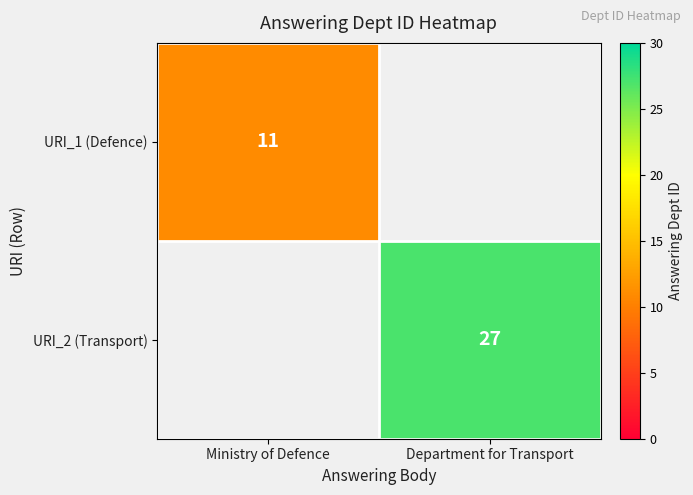

Between Ministry of Defence and Department for Transport, which is larger?

Department for Transport